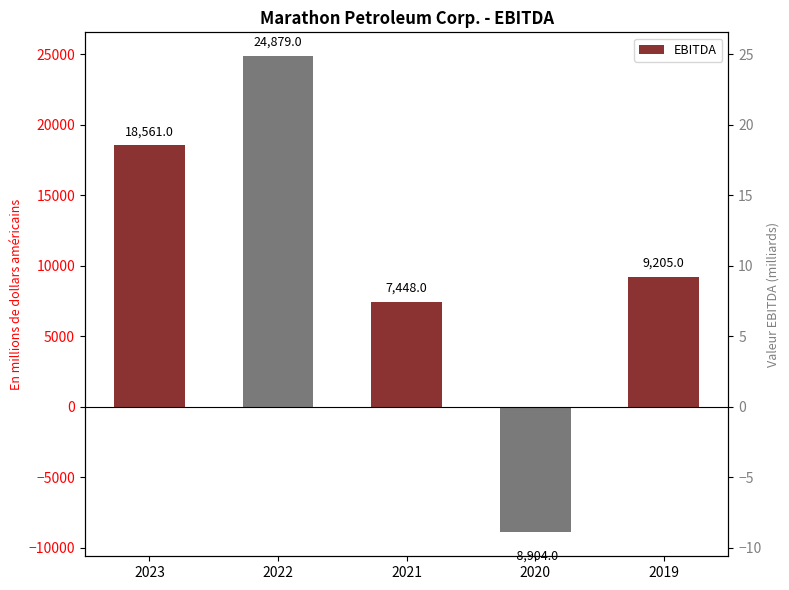

What is the value of the 3rd bar from the left?

7448